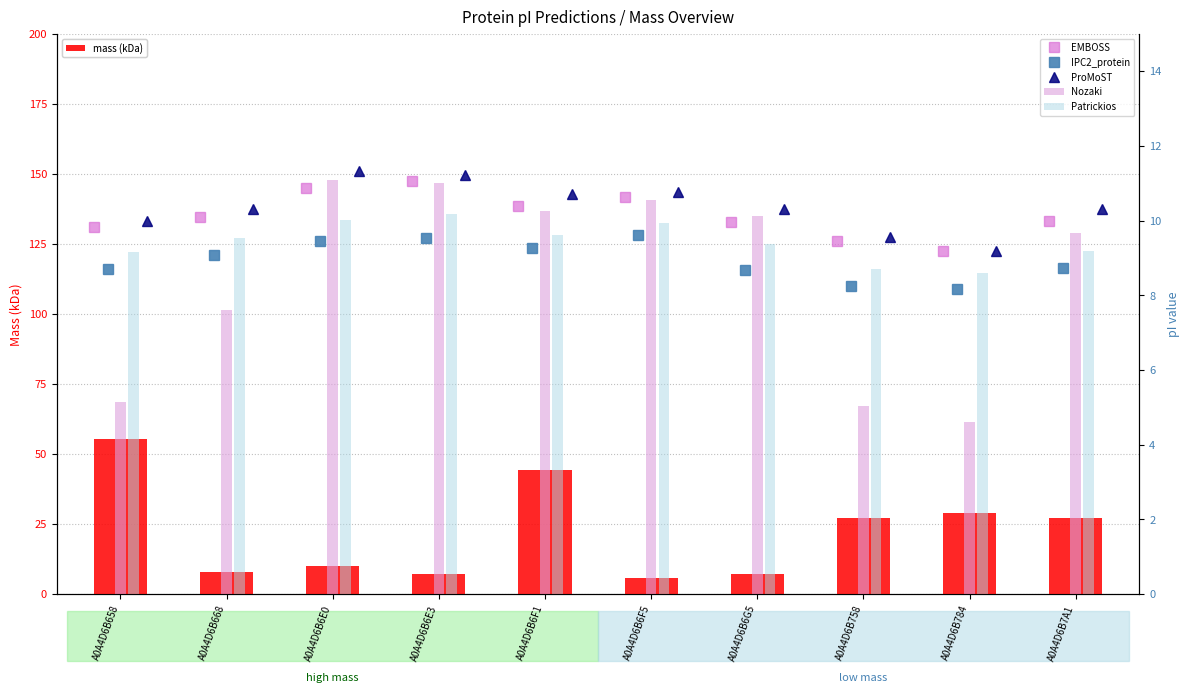

Read the Nozaki value at A0A4D6B6E0.

11.1